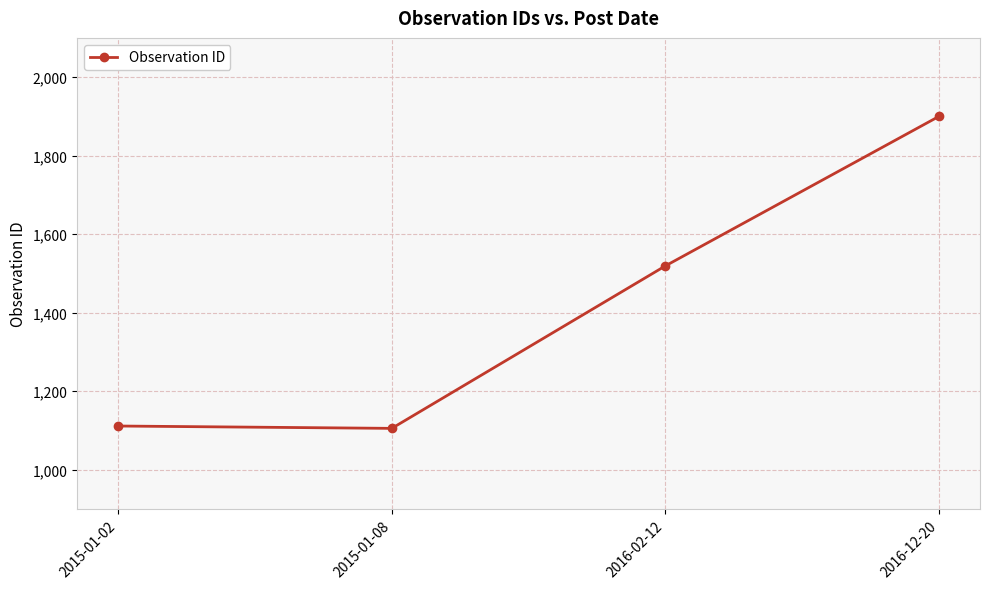

How many distinct data groups are displayed?

1